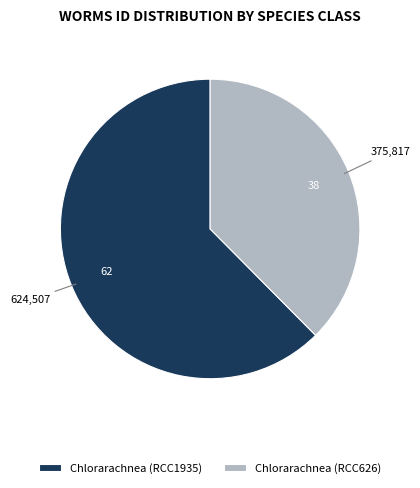

Is there any slice that represents more than half of the pie?

Yes